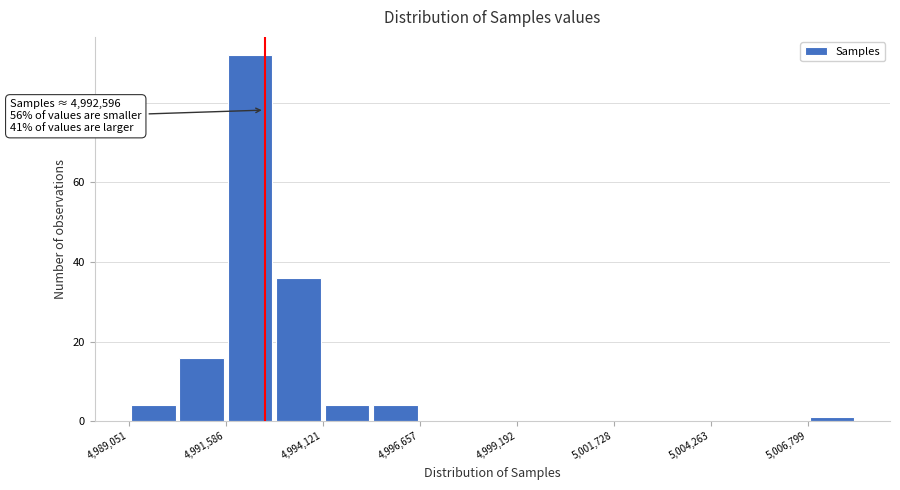

Around what value on the x-axis is the tallest bar? Give the approximate position of its centre, as read against the axis.

4992000